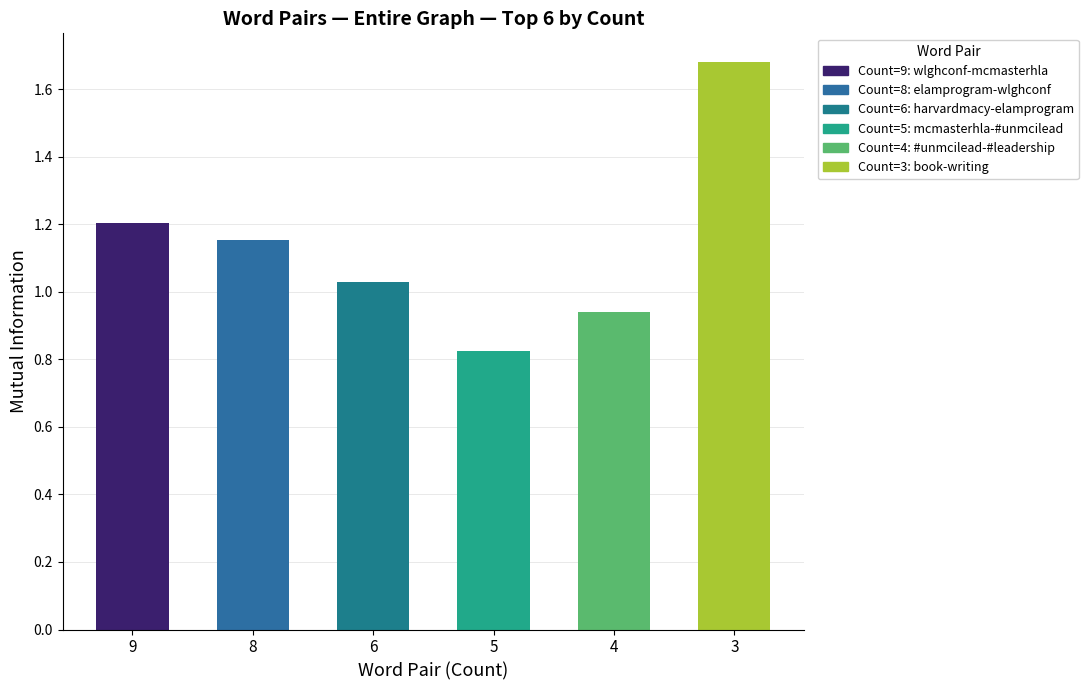

How many data points does each series have?

6